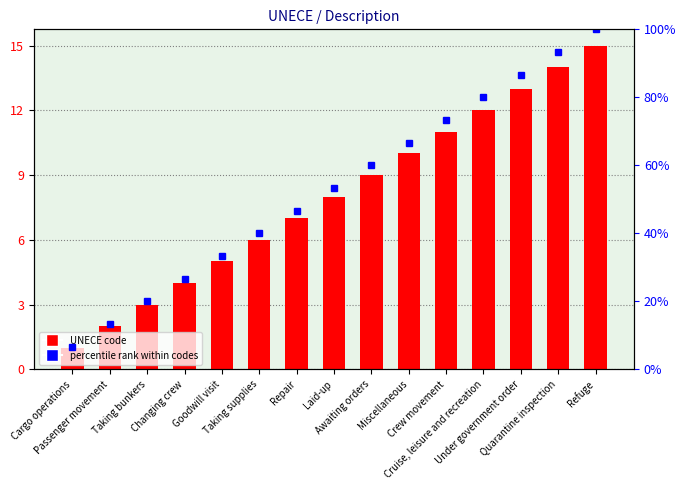

What is the label of the 5th bar from the left?

Goodwill visit